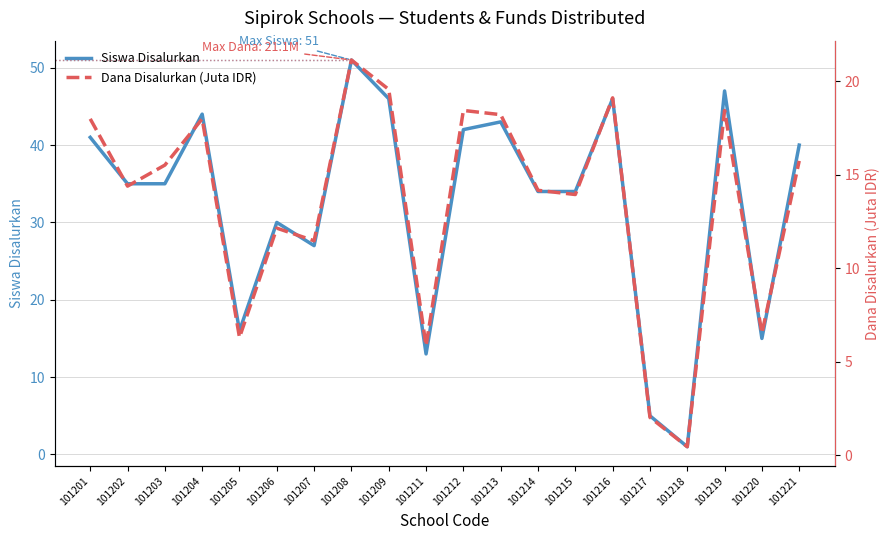

What is the sum of the Dana Disalurkan (Juta IDR) values at 101204 and 101219?

36.5